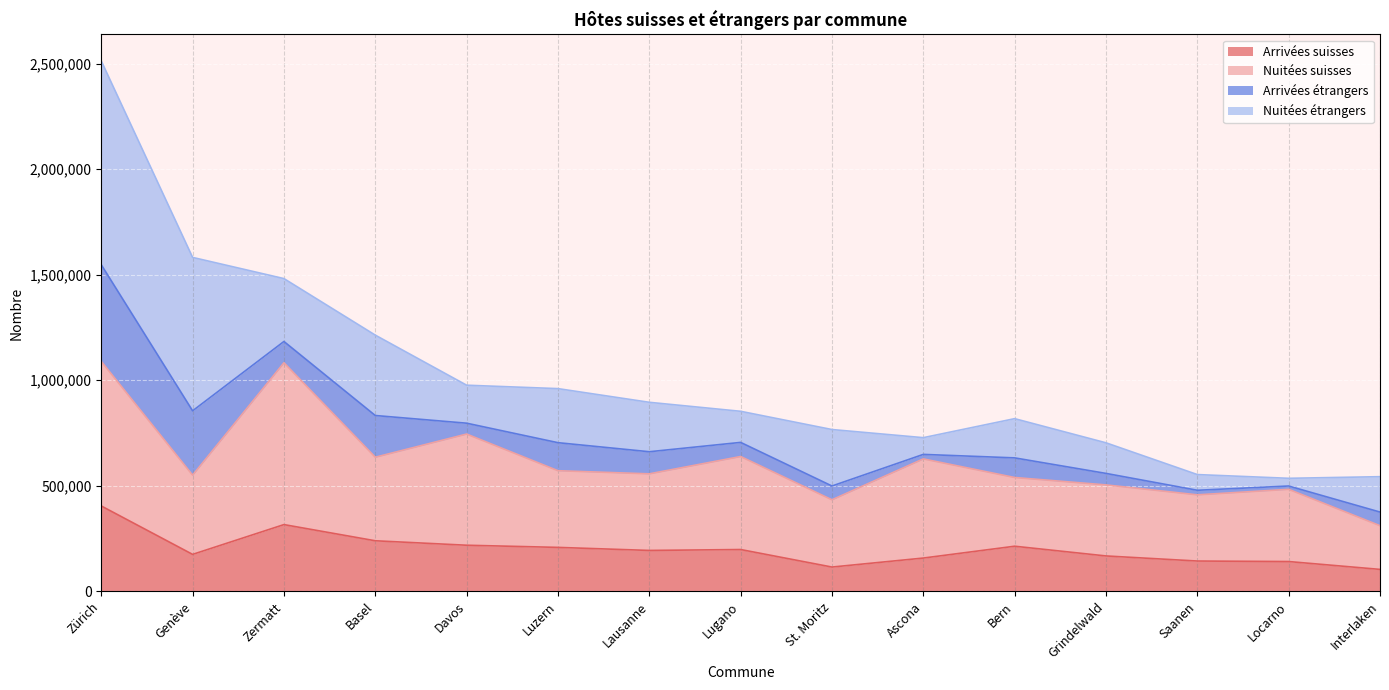

At which label does Arrivées suisses reach its peak?

Zürich